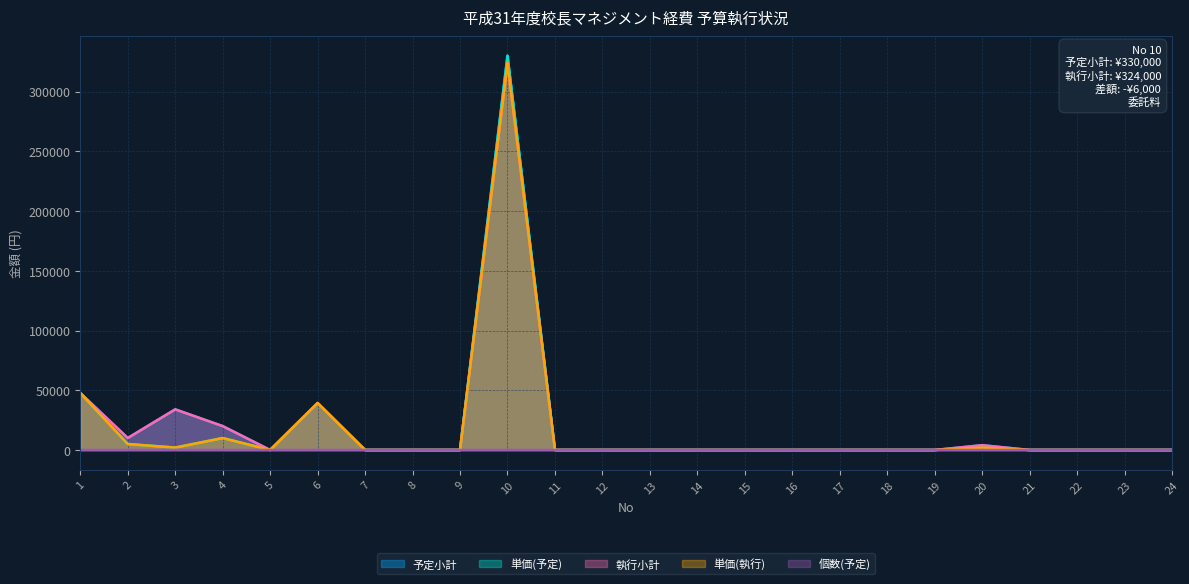

List the labels in order of 執行小計 value, largest first.

10, 1, 6, 3, 4, 2, 20, 5, 7, 8, 9, 11, 12, 13, 14, 15, 16, 17, 18, 19, 21, 22, 23, 24